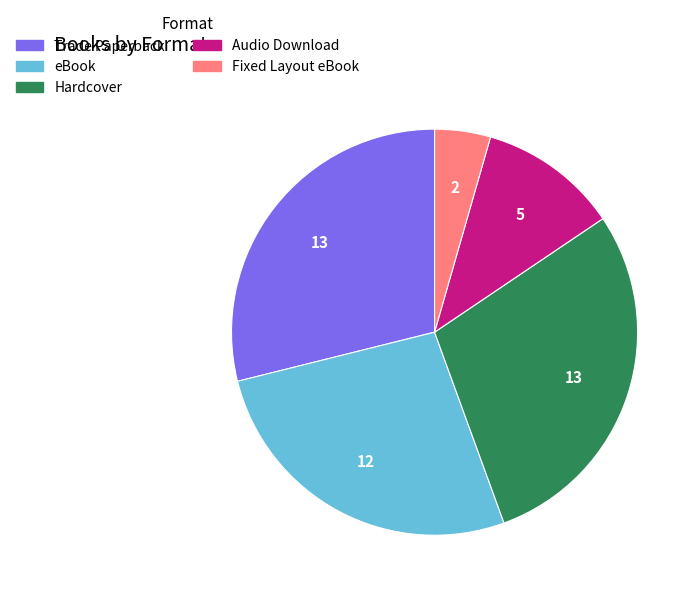

Between Audio Download and Hardcover, which is larger?

Hardcover